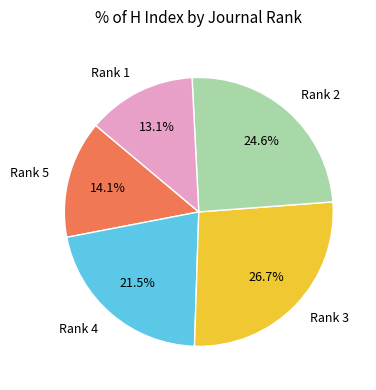

Is there a majority slice in this chart?

No